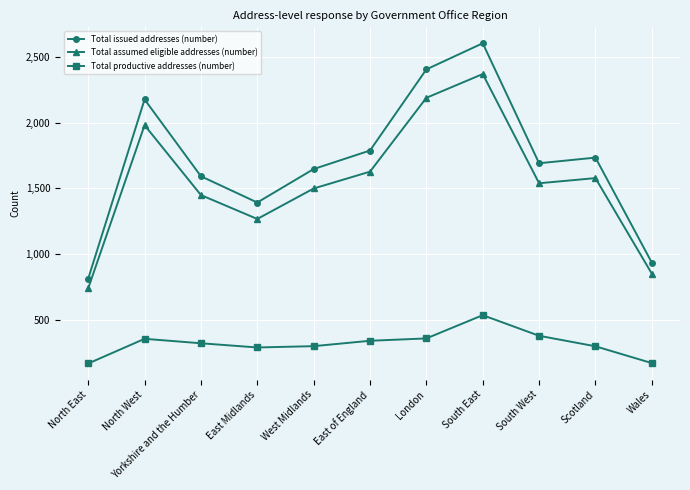

What is the difference between the maximum and minimum values in the Total assumed eligible addresses (number) series?

1631.6